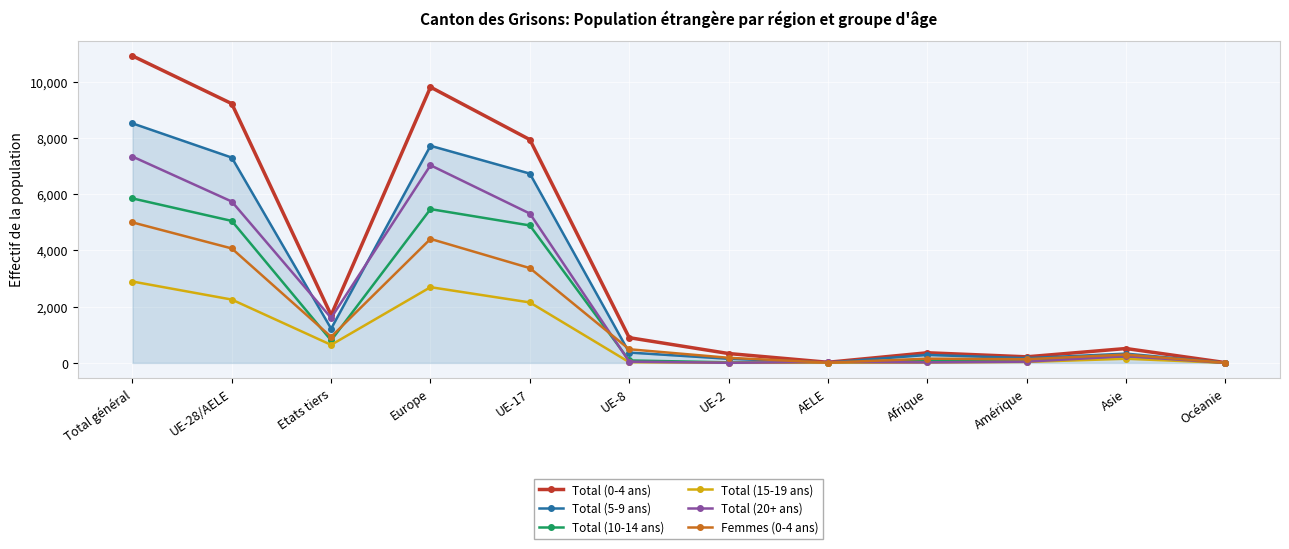

At how many categories does at least one series exceed 3641?

4